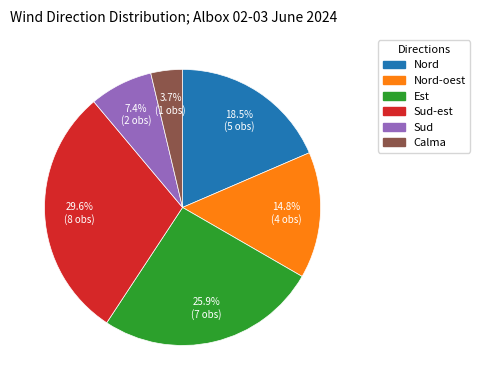

Is there a majority slice in this chart?

No